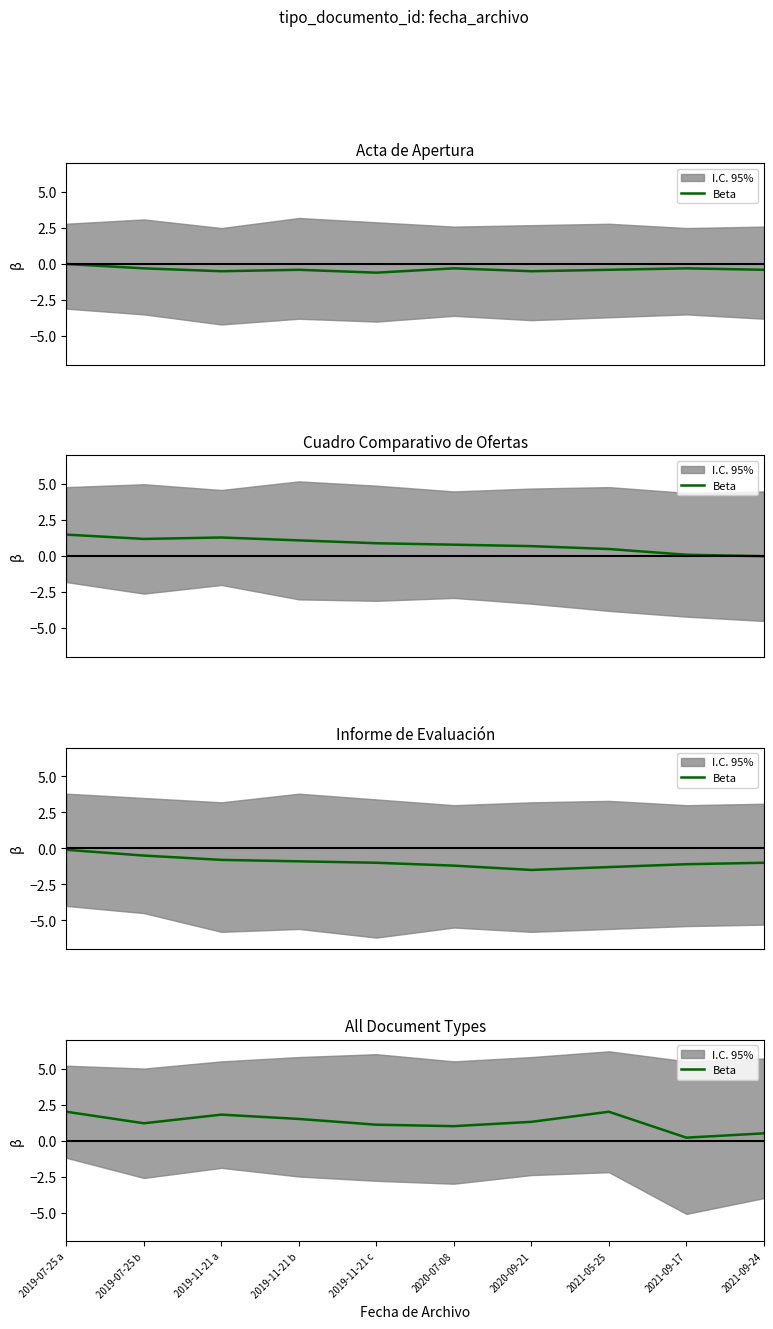

What is the change in value from 2020-07-08 to 2021-05-25?

+1.0